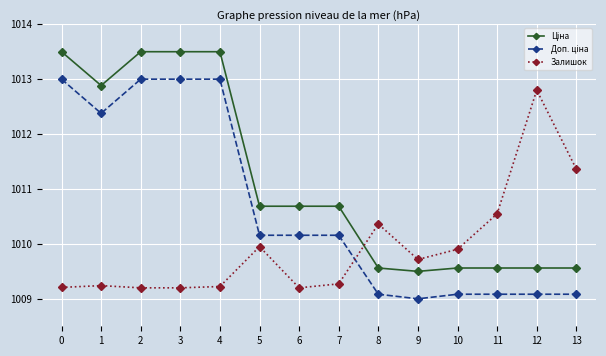

What value does the Залишок series have at 6?

1009.2